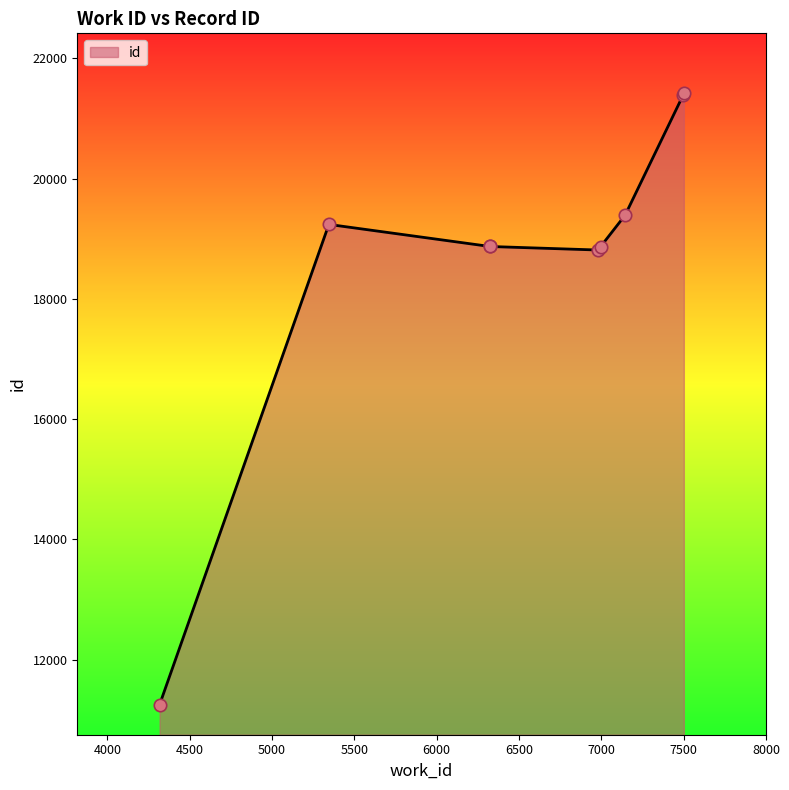

What is the difference between the maximum and minimum values?

10165